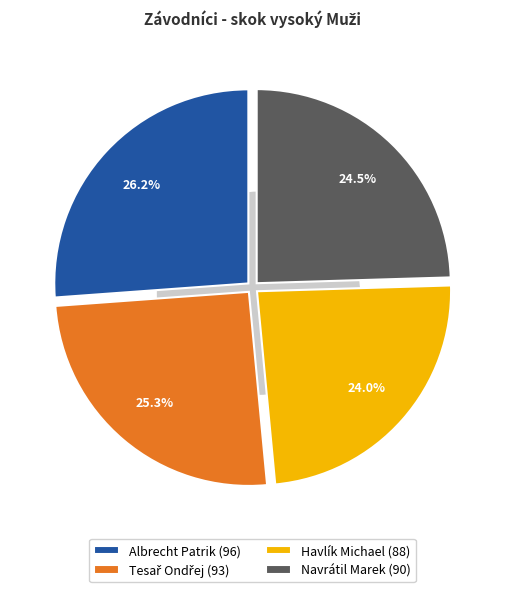

Is it true that Navrátil Marek is 25% of the pie?

True